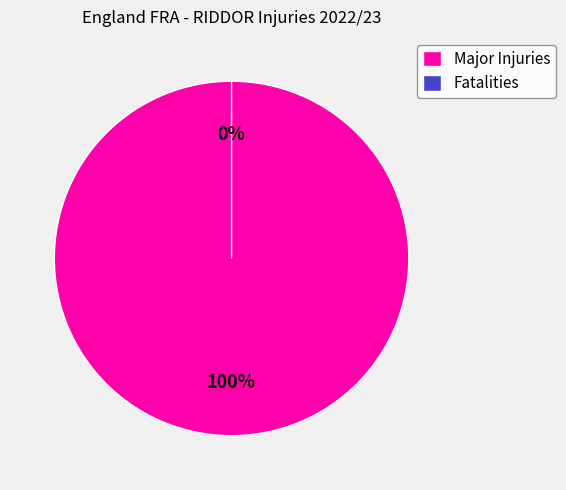

How many segments does this pie chart have?

2